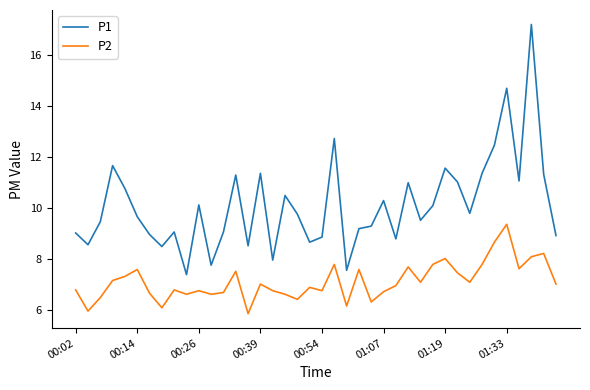

Which series has the largest range (max minus min)?

P1